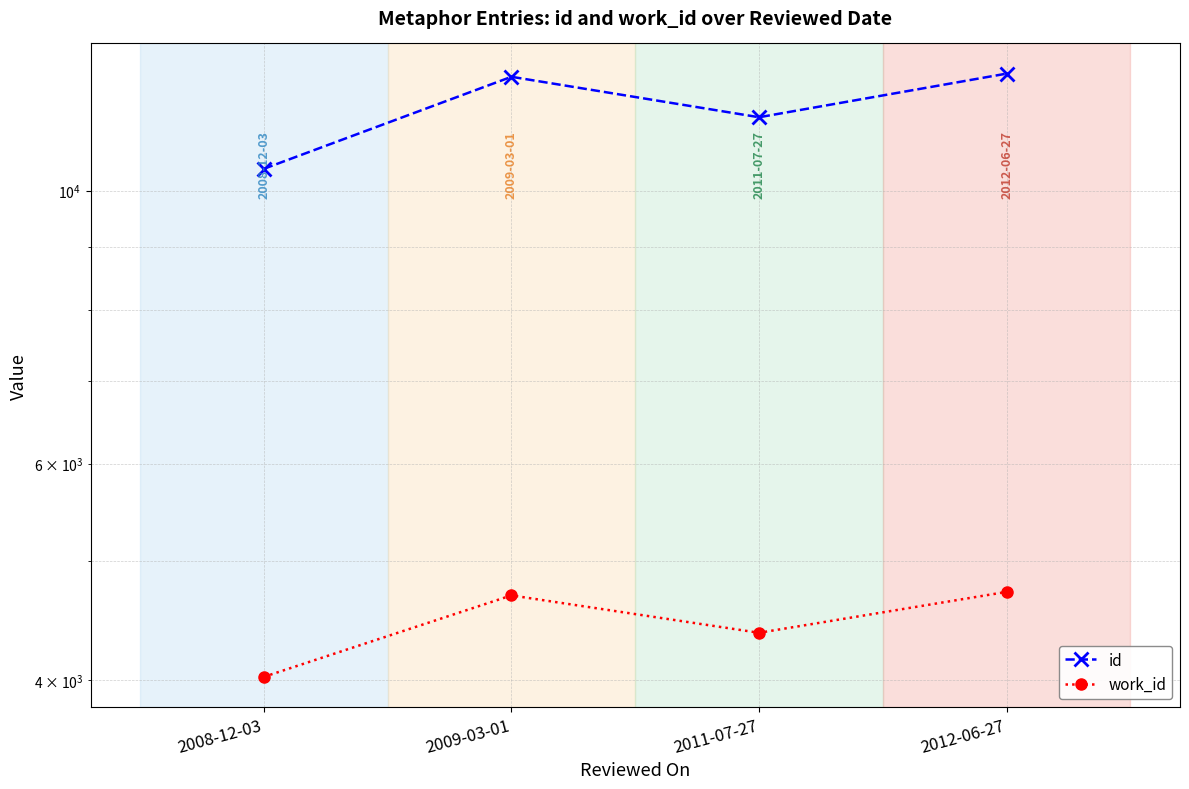

What is the label of the 1st point from the right?

2012-06-27